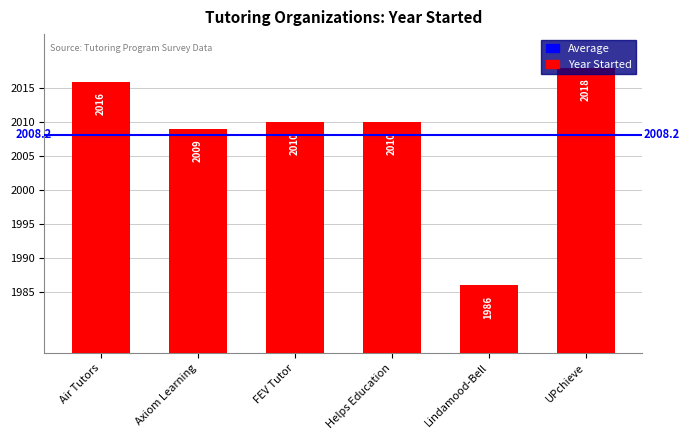

Where does the data first go above 2010?

Air Tutors